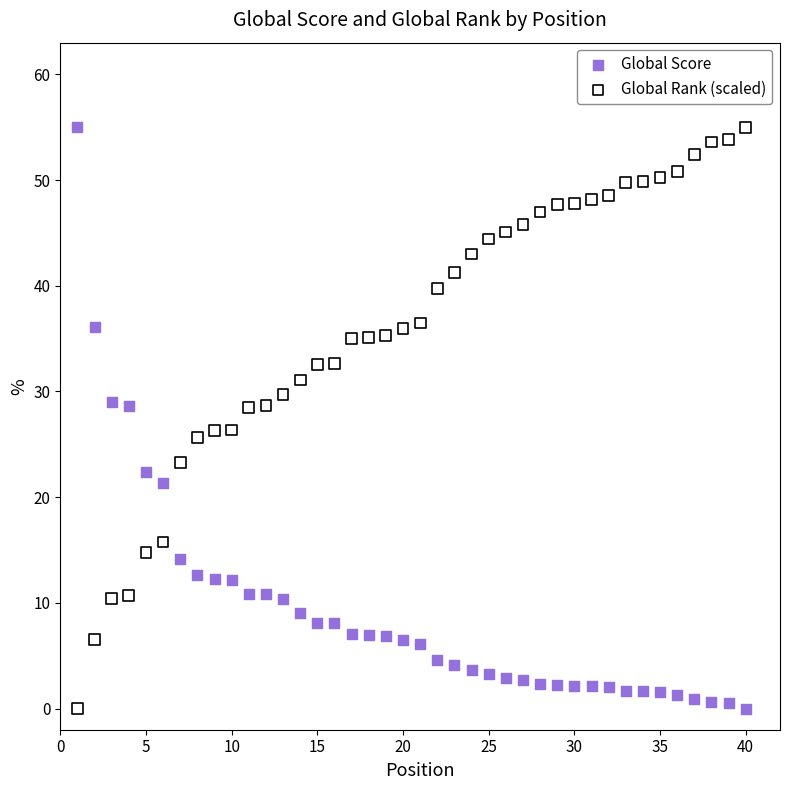

Across all data points, what is the range of X values (max minus min)?

39.0